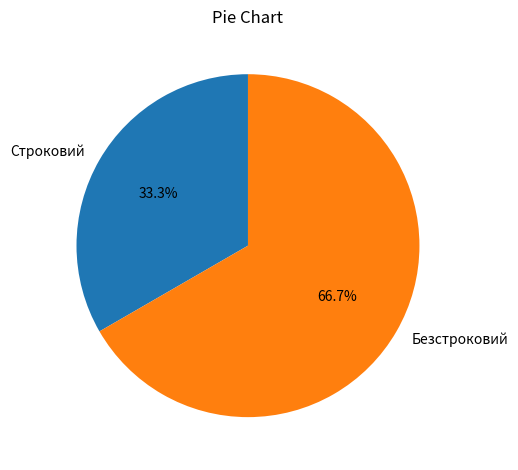

Do Строковий and Безстроковий together represent more than half of the pie?

Yes